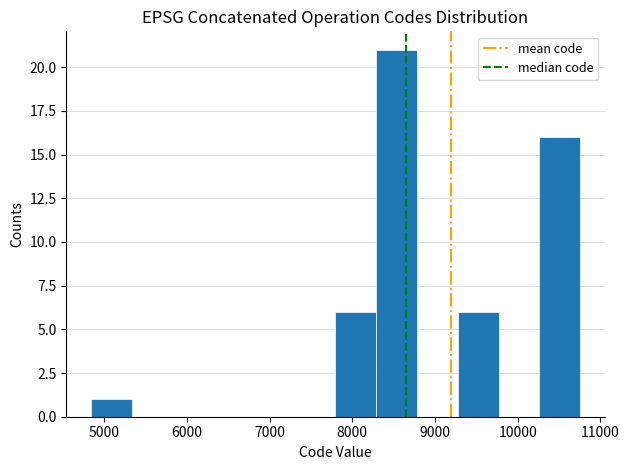

Over which range of the x-axis is the bar tallest?

8300 to 8800